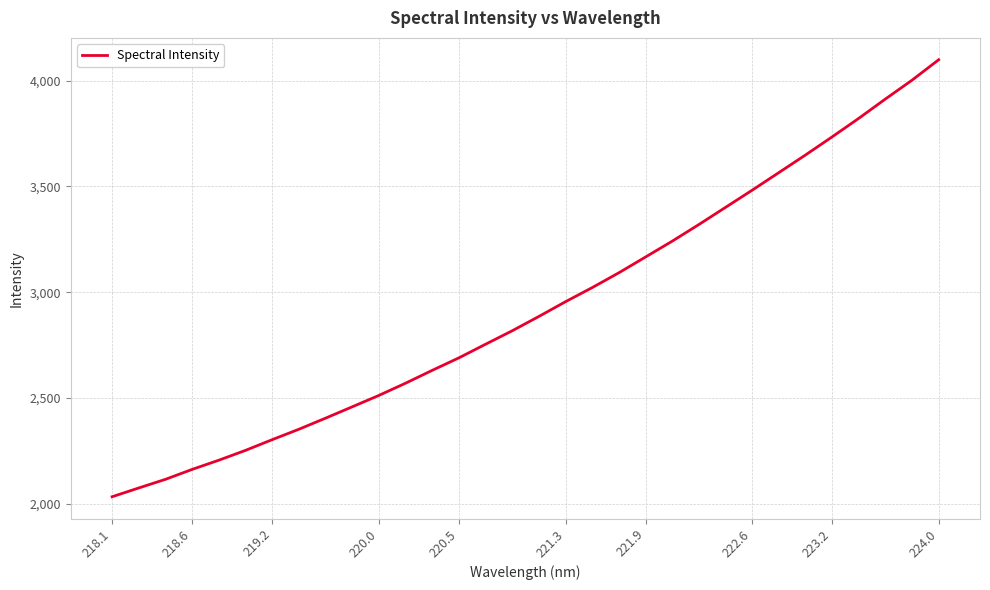

What is the difference between the maximum and minimum values?

2066.2